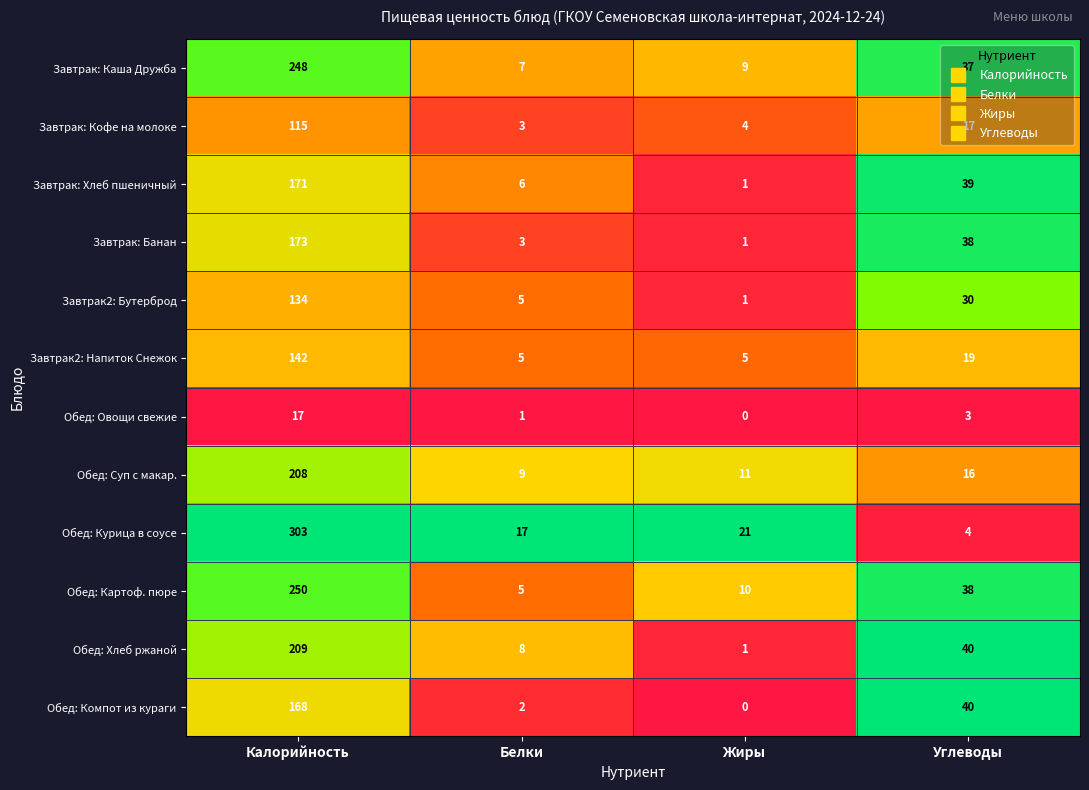

The value of Завтрак: Банан at Жиры is 1. True or false?

True